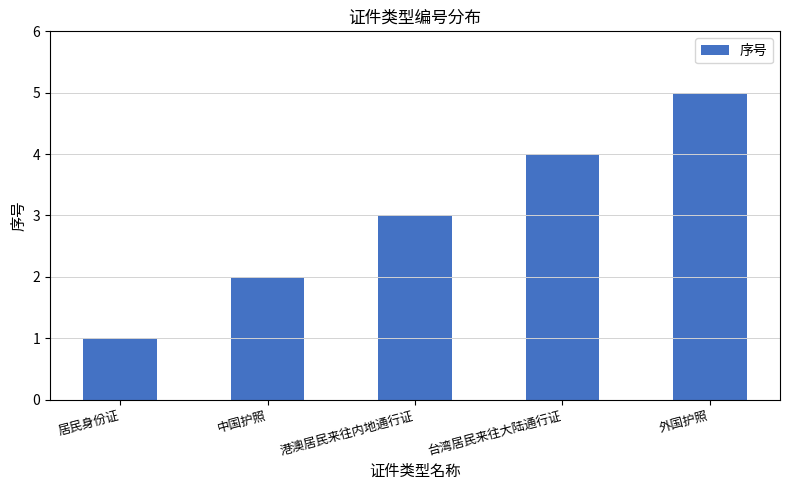

At which category does the chart reach its peak across all series?

外国护照